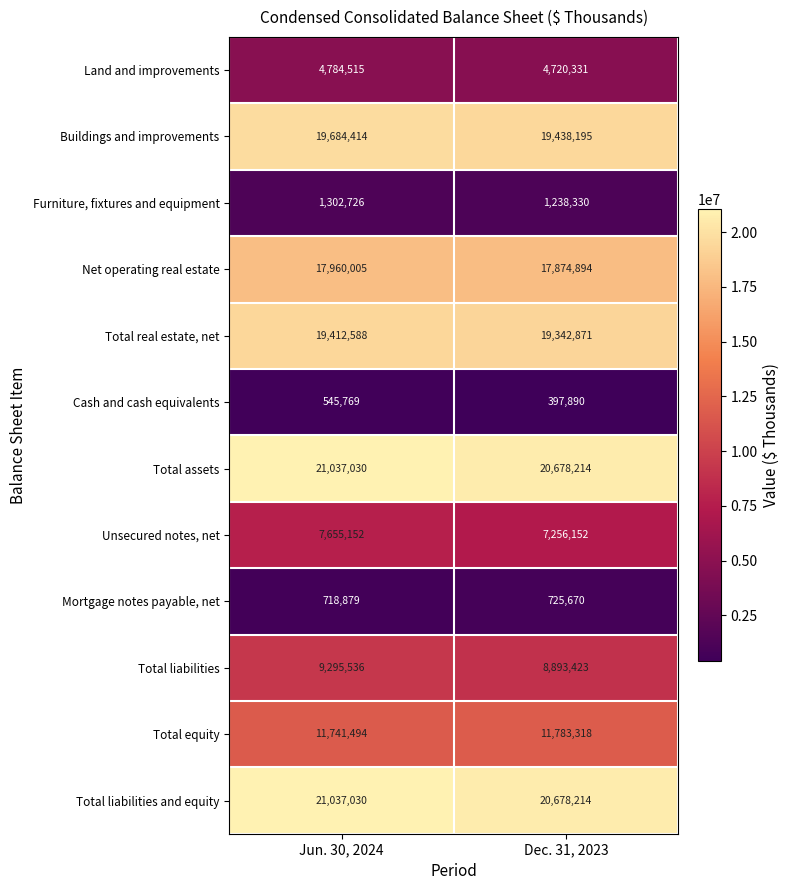

Between Jun. 30, 2024 and Dec. 31, 2023, which series saw the biggest shift?

Total liabilities